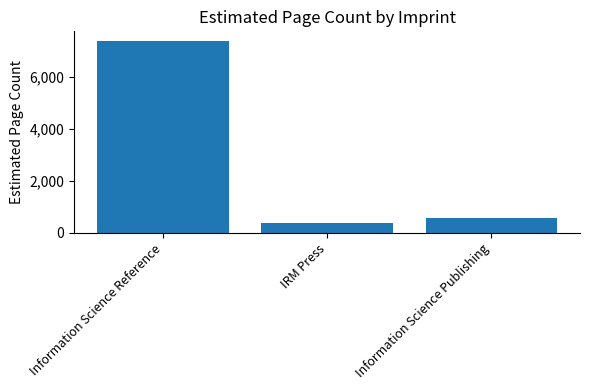

The value at Information Science Reference is 7383. True or false?

True